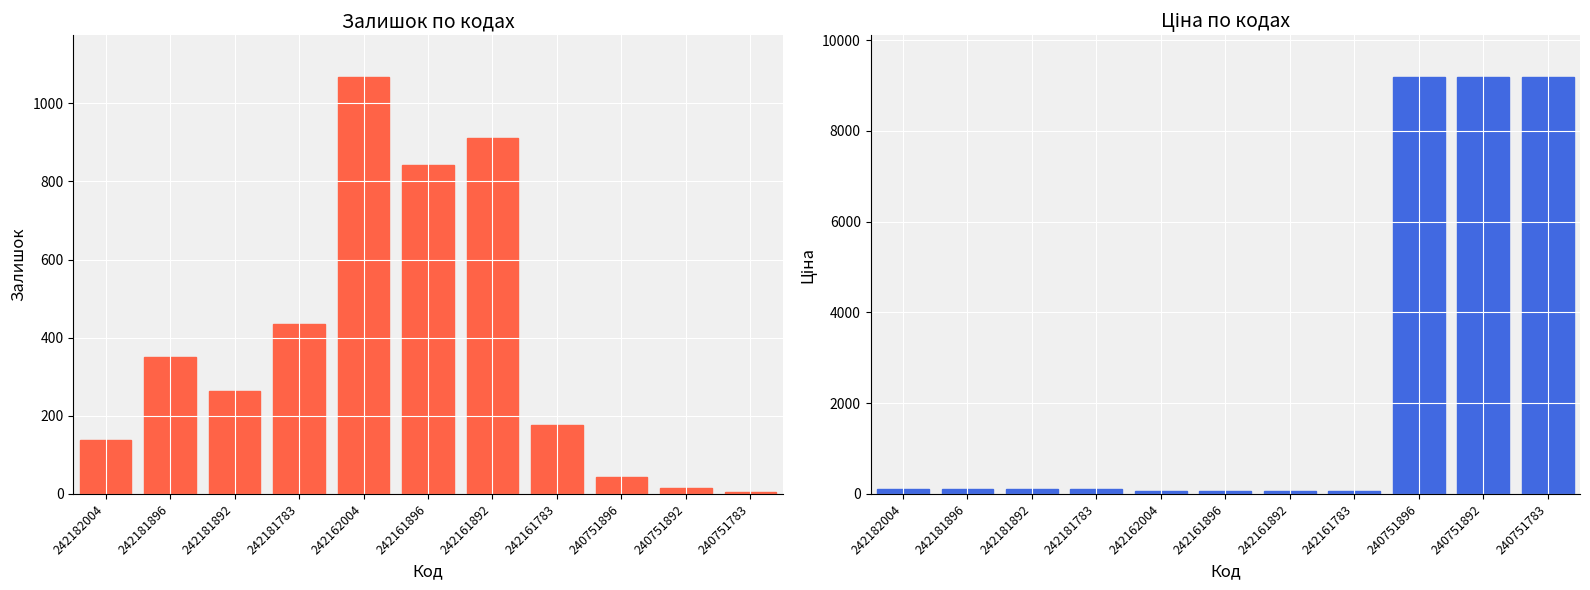

Is the value of Залишок at 242161783 greater than the value of Ціна at 240751783?

No